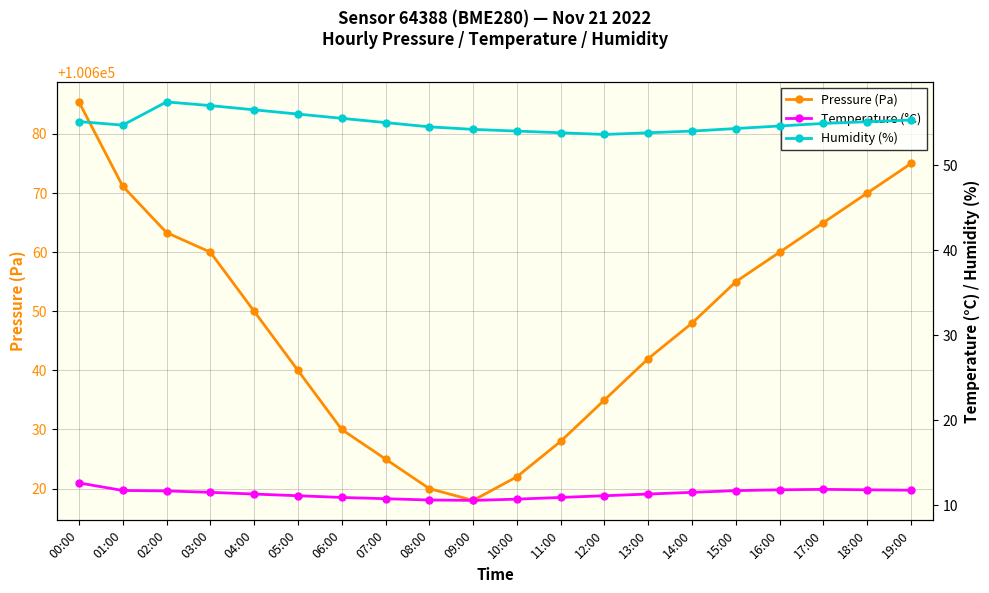

True or false: Temperature (°C) has more than 0 interior local peaks.

True